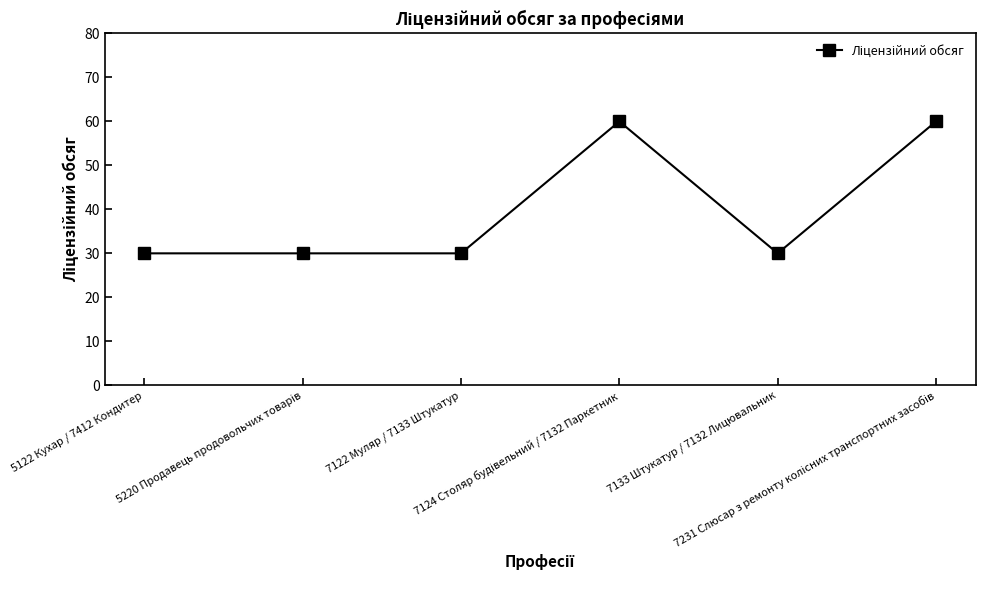

True or false: the data has more than 0 interior local peaks.

True